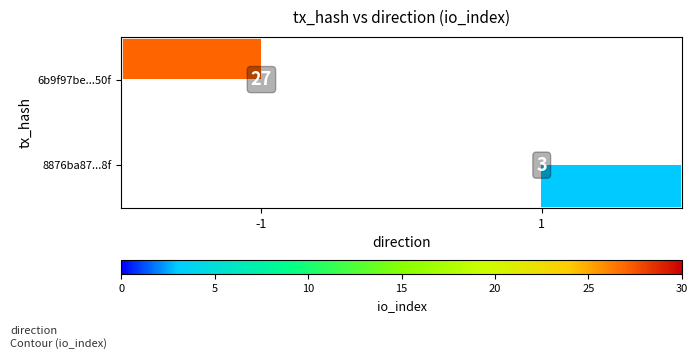

The 8876ba87...8f series shows 5 at 1. True or false?

False